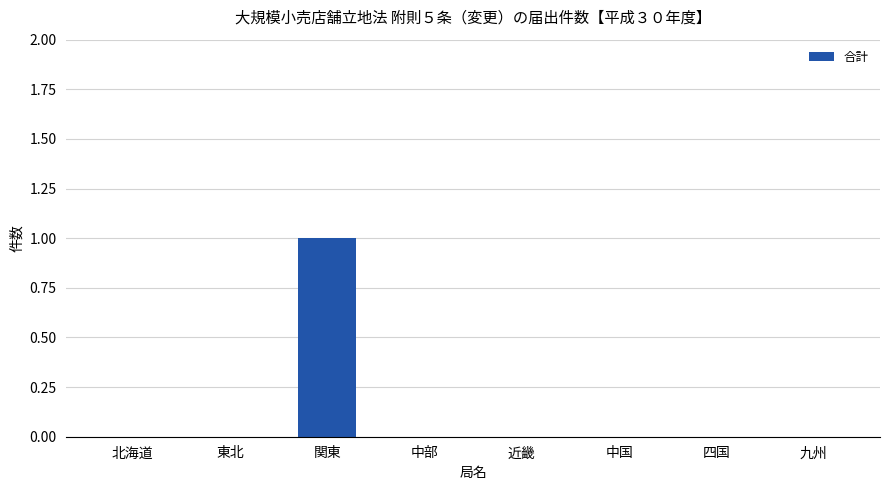

Which label corresponds to the largest value in the chart?

関東